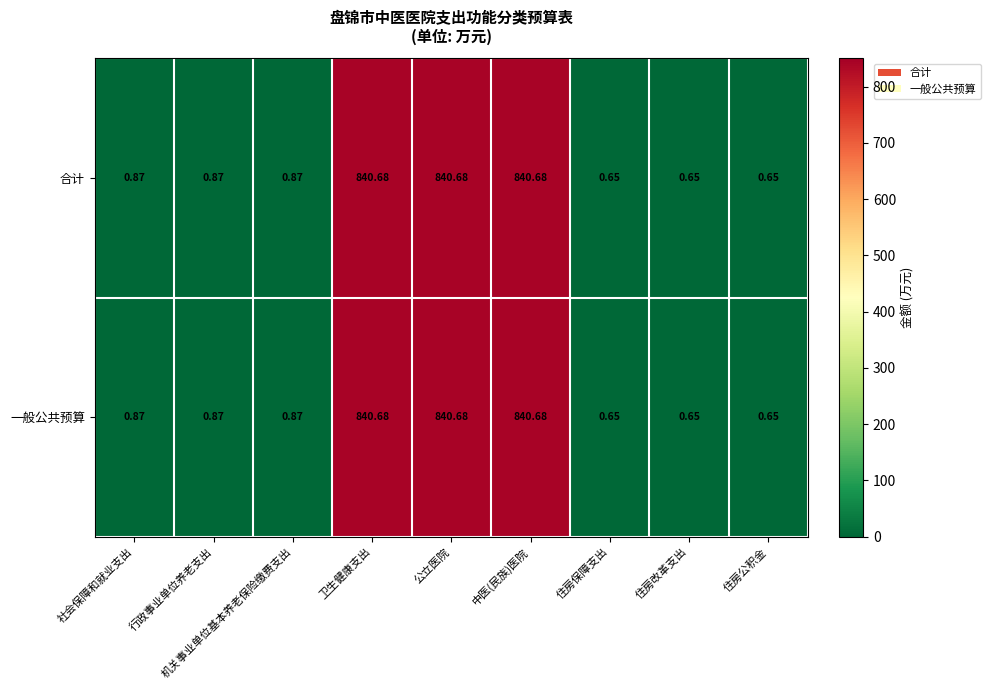

Is the value of 合计 at 住房改革支出 greater than the value of 一般公共预算 at 机关事业单位基本养老保险缴费支出?

No